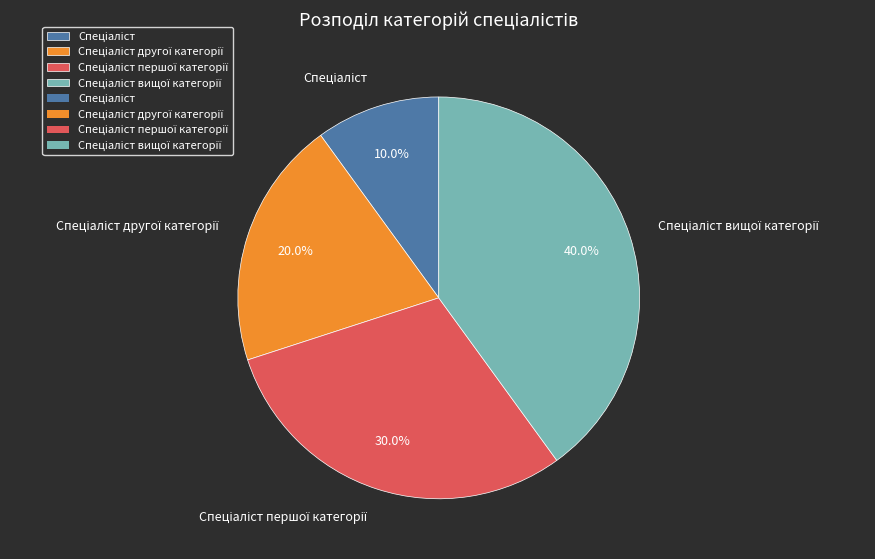

Is there a majority slice in this chart?

No